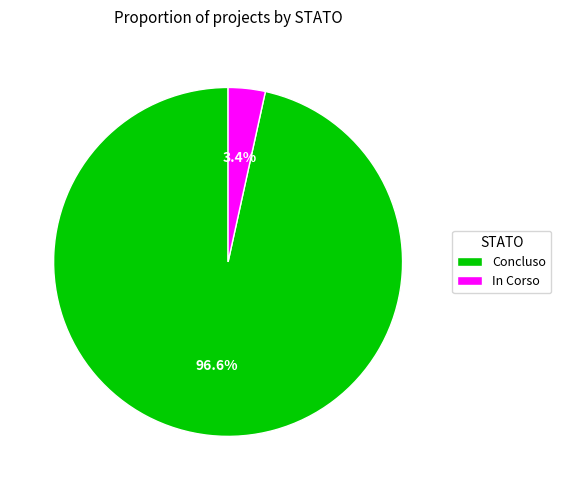

Rank the categories by value from highest to lowest.

Concluso, In Corso